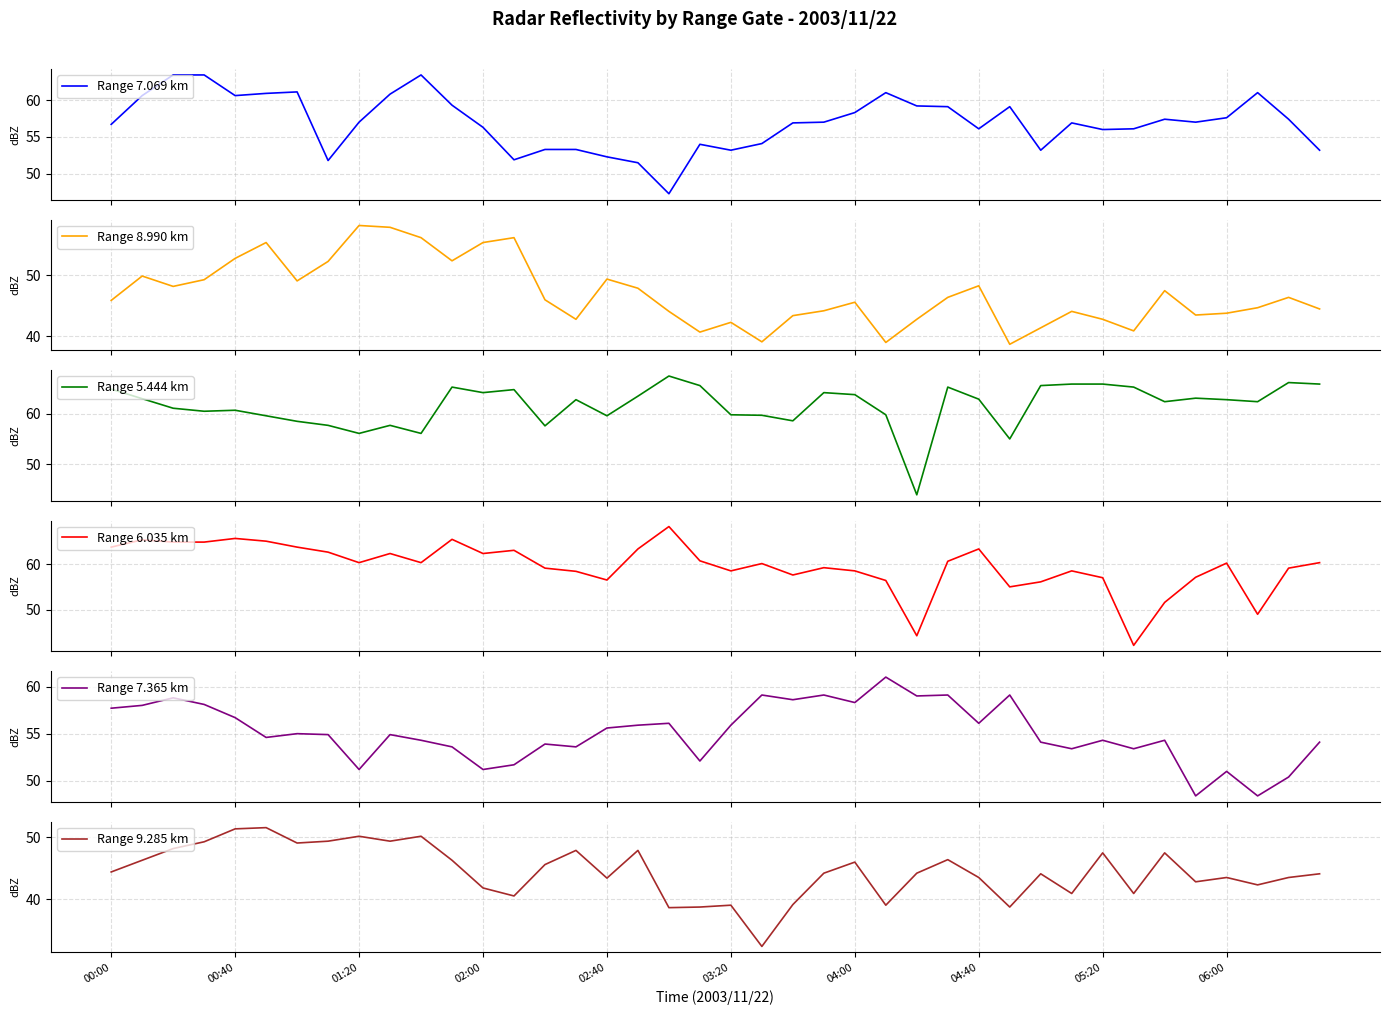

What is the highest value of the Range 7.069 km series?

63.4